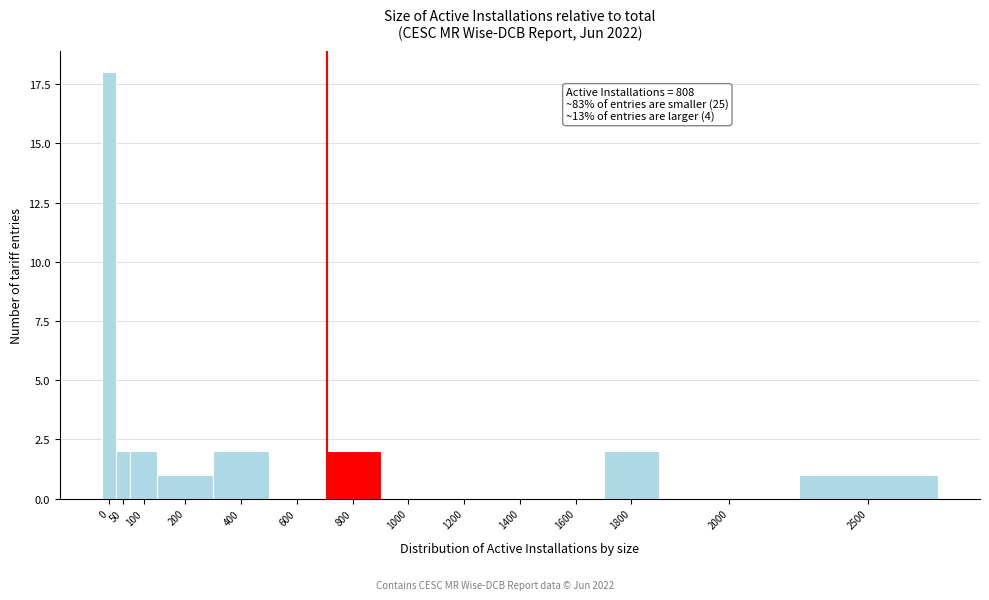

Reading right to left, transcribe all the data shown in this chart.

2500=1	2000=0	1800=2	1600=0	1400=0	1200=0	1000=0	800=2	600=0	400=2	200=1	100=2	50=2	0=18